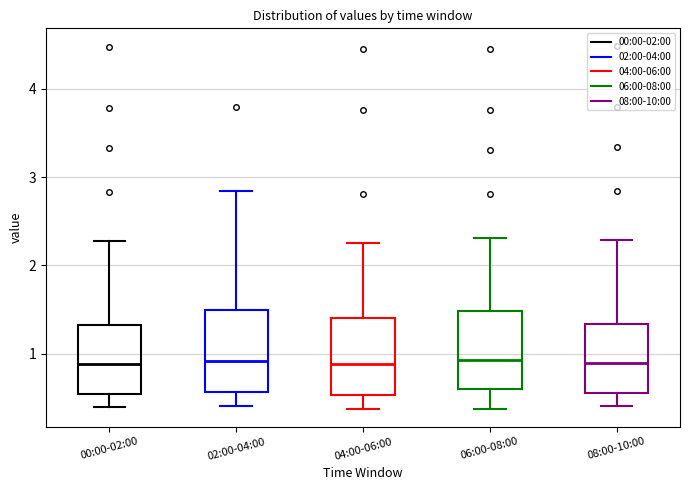

Reading left to right, read every box against the y-axis: the position of its median line, the range the box covers, and the ends of its whiskers. The values are not printed on the chart, so give them approximately, as read against the axis.

00:00-02:00: median 0.9, box 0.5 to 1.3, whiskers 0.4 to 2.3
02:00-04:00: median 0.9, box 0.6 to 1.5, whiskers 0.4 to 2.8
04:00-06:00: median 0.9, box 0.5 to 1.4, whiskers 0.4 to 2.3
06:00-08:00: median 0.9, box 0.6 to 1.5, whiskers 0.4 to 2.3
08:00-10:00: median 0.9, box 0.6 to 1.3, whiskers 0.4 to 2.3